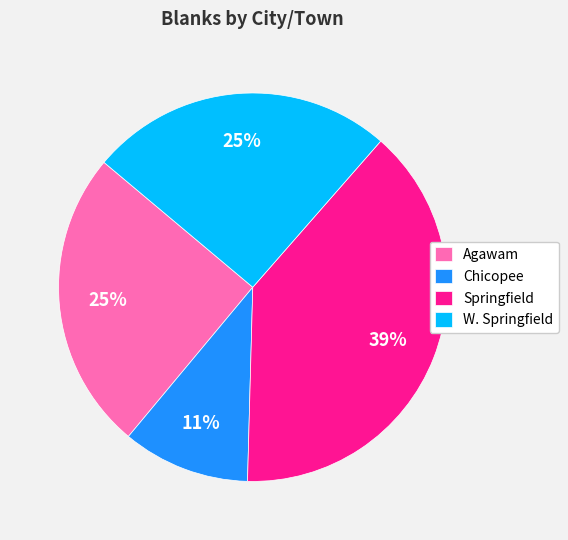

The Chicopee slice represents 22% of the pie. True or false?

False